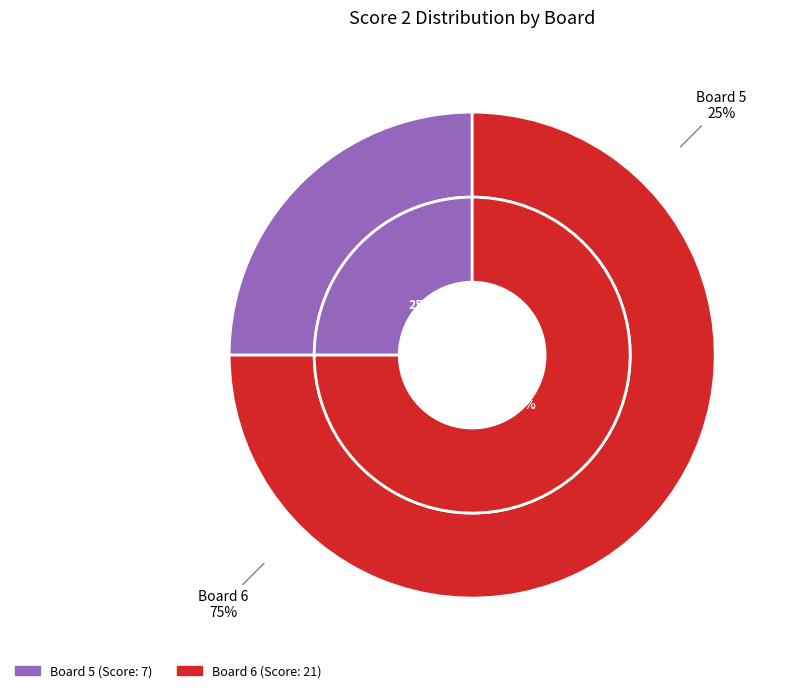

True or false: Board 7 accounts for 0% of the total.

True